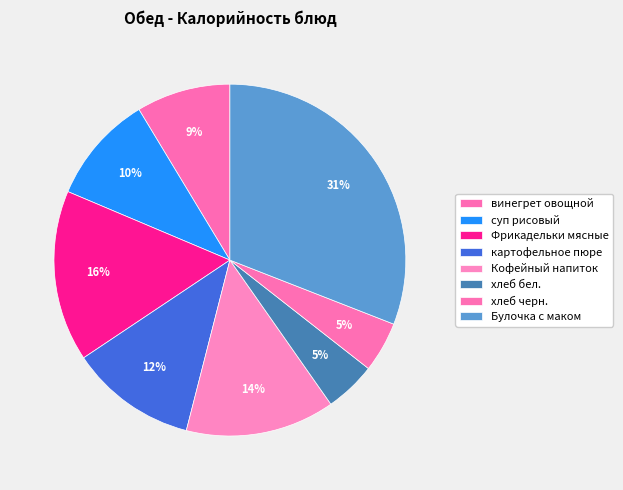

What percentage is the картофельное пюре slice, to the nearest percent?

12%